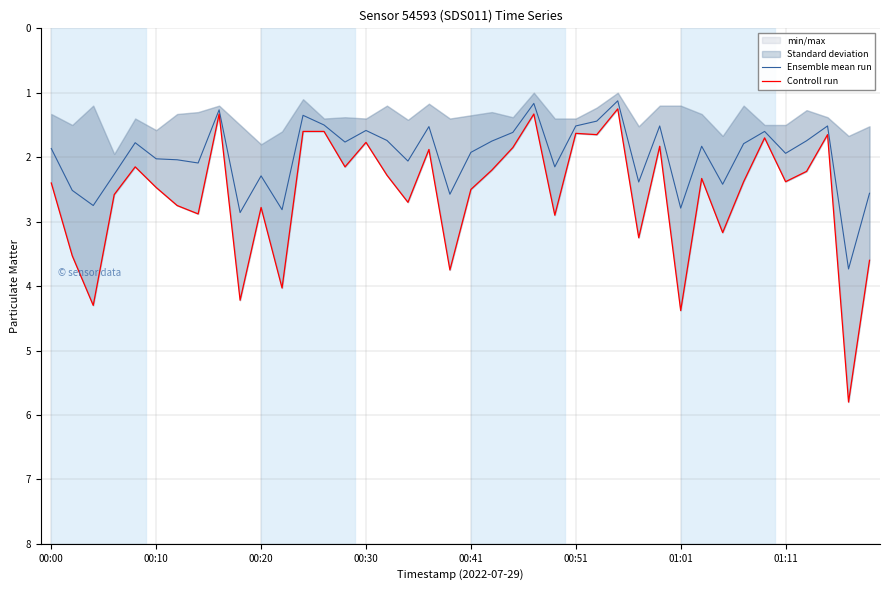

The Controll run series shows 1.9 at 8. True or false?

False